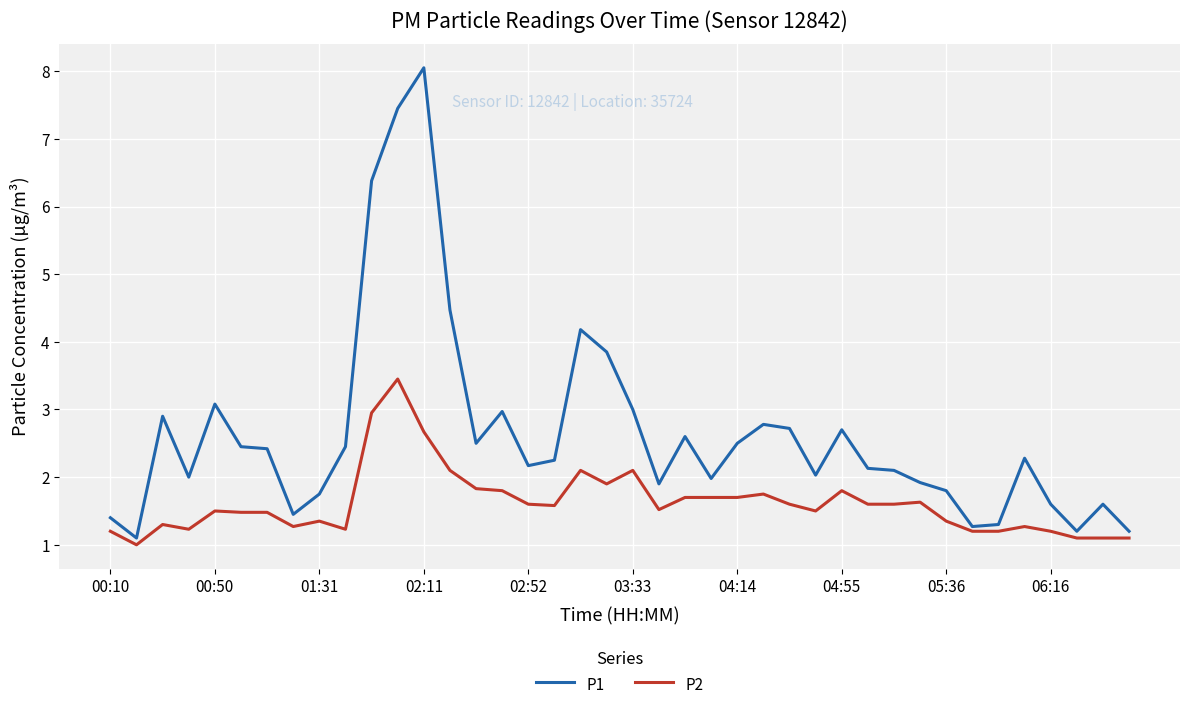

True or false: P1 and P2 intersect in this chart.

False